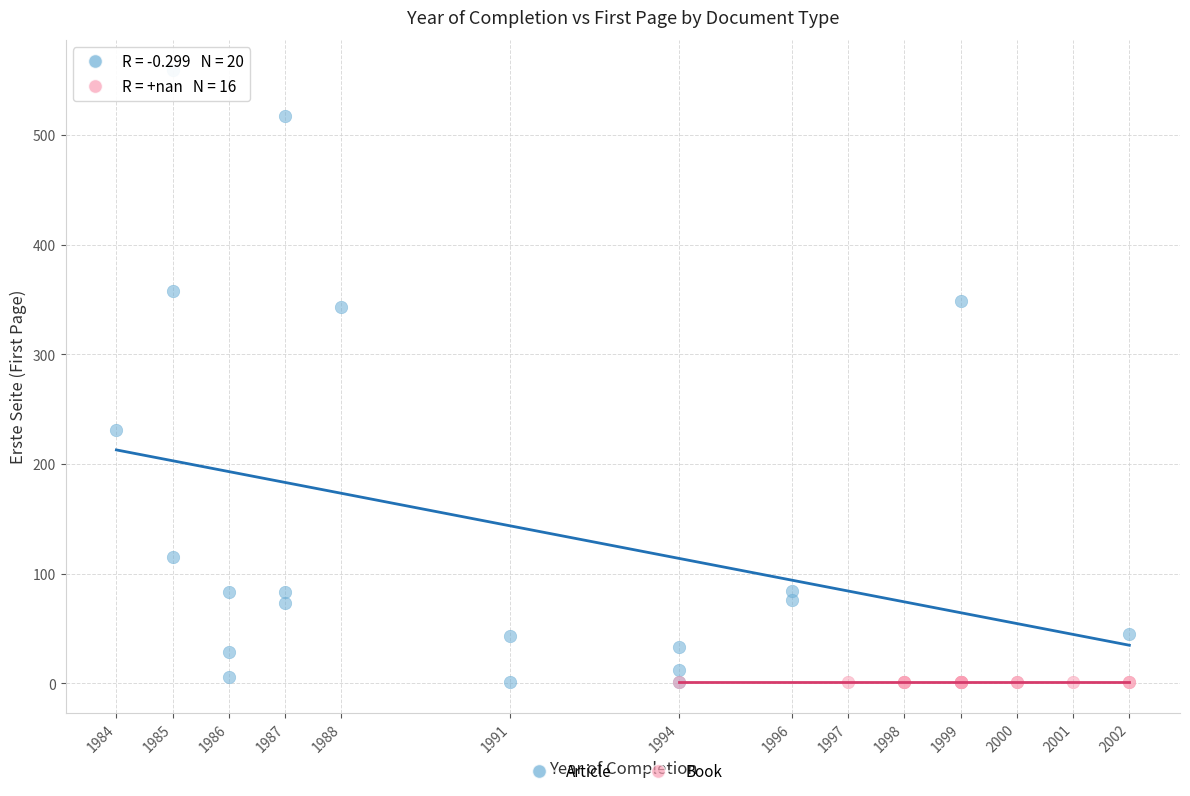

Which series contains the highest Y value?

Article